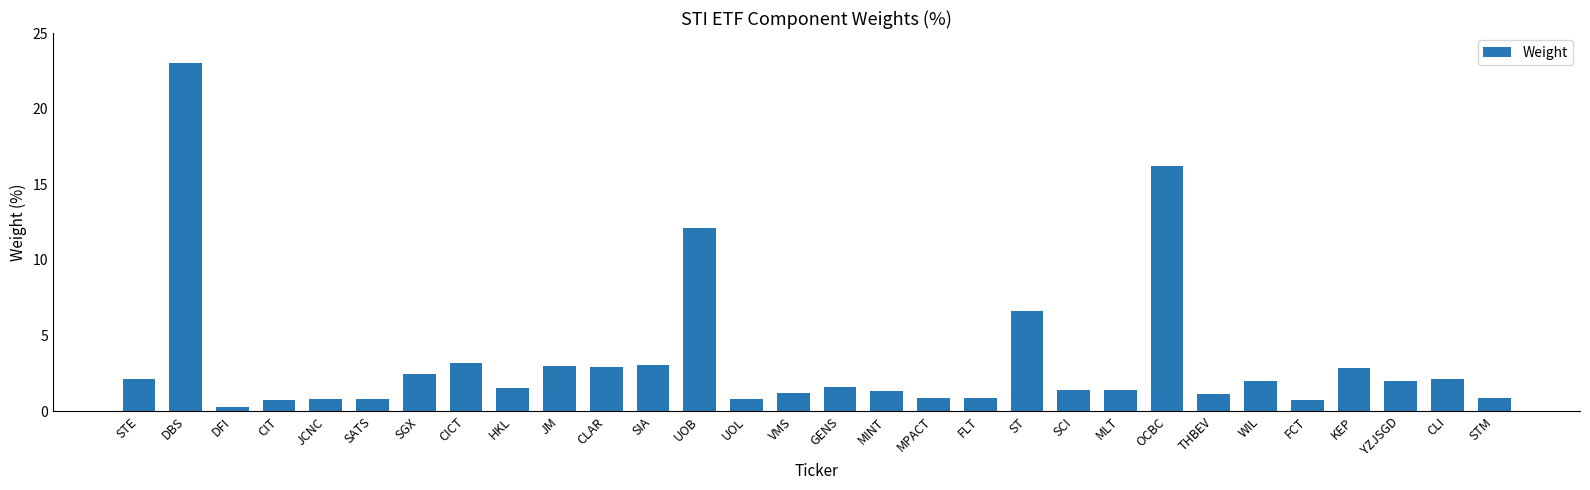

The value at OCBC is 27.5. True or false?

False